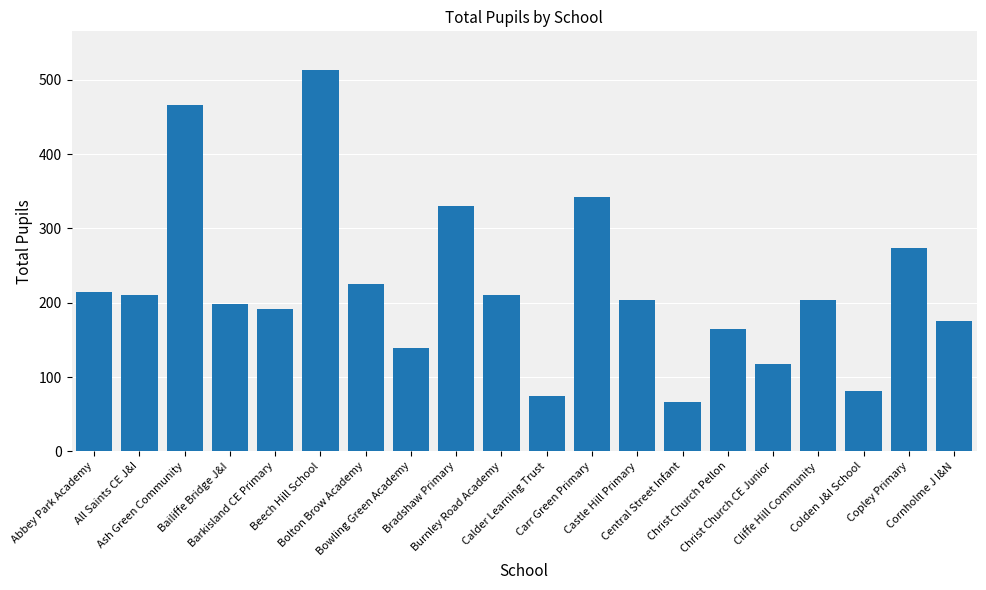

Which category has the lowest value across all series?

Central Street Infant